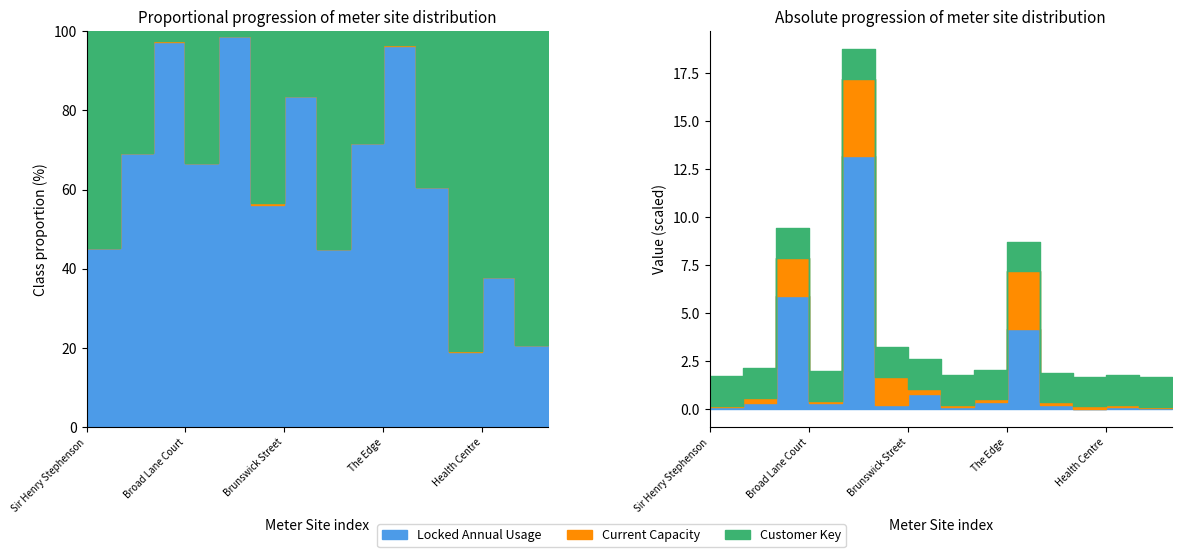

What are all the series names shown in the legend?

Locked Annual Usage, Current Capacity, Customer Key